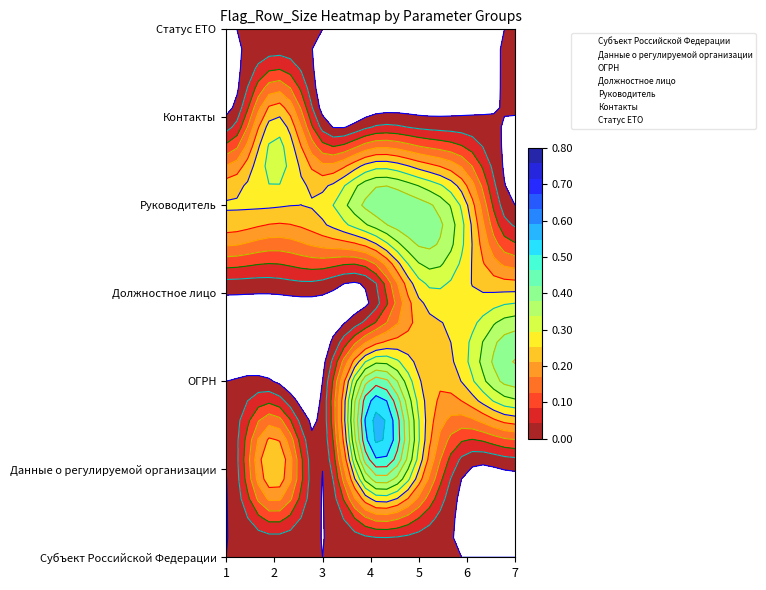

Read the ОГРН value at 5, to the nearest 10.

20